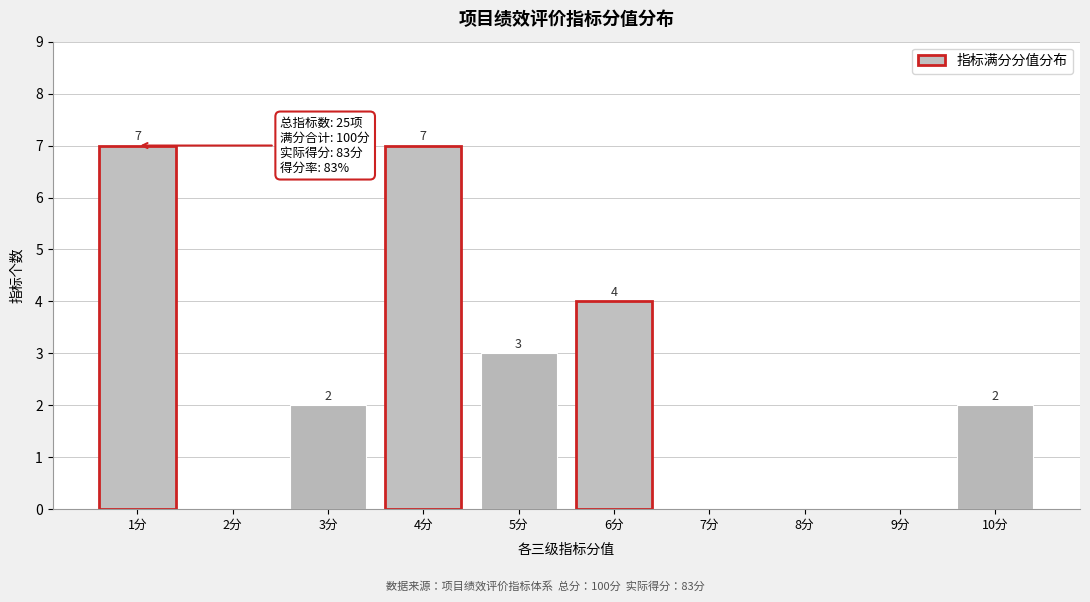

Reading left to right, what are all the values shown in this chart?

1分=7	2分=0	3分=2	4分=7	5分=3	6分=4	7分=0	8分=0	9分=0	10分=2